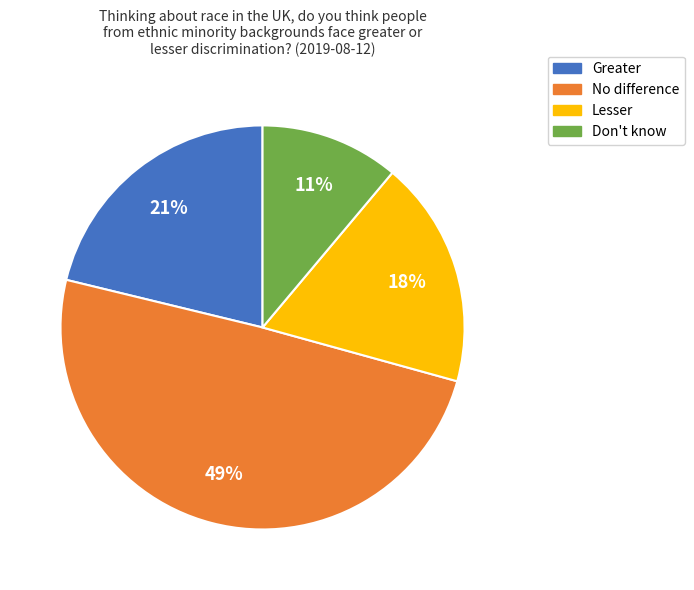

Do Lesser and Greater together represent more than half of the pie?

No